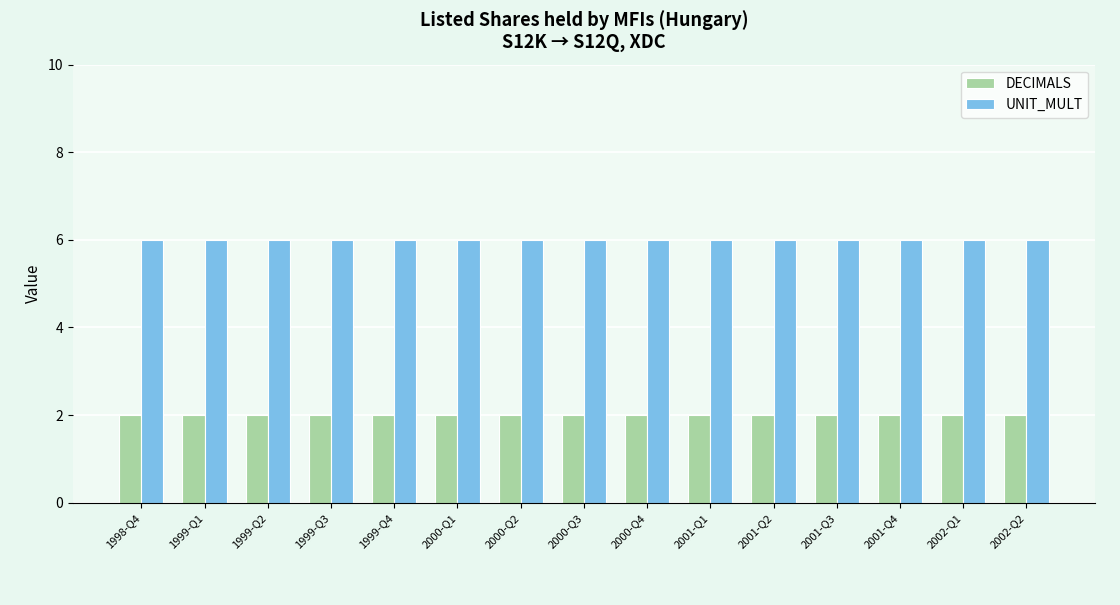

How many data points does each series have?

15